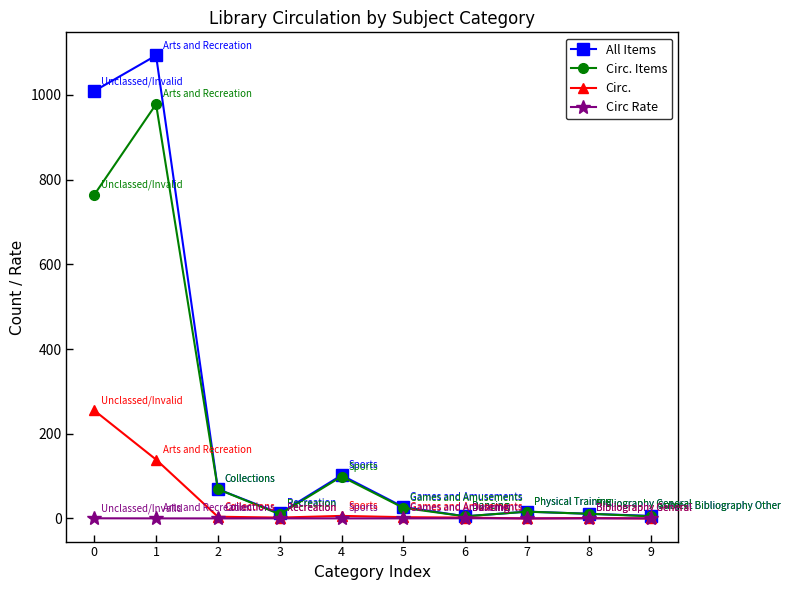

True or false: All Items has a value of 1506.0 at 0.

False